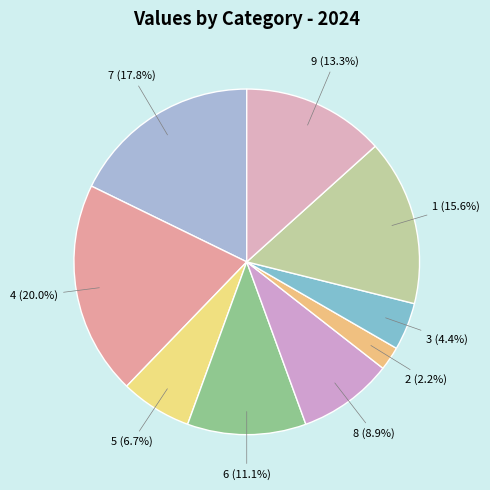

To the nearest percent, what percentage of the pie is 4?

20%